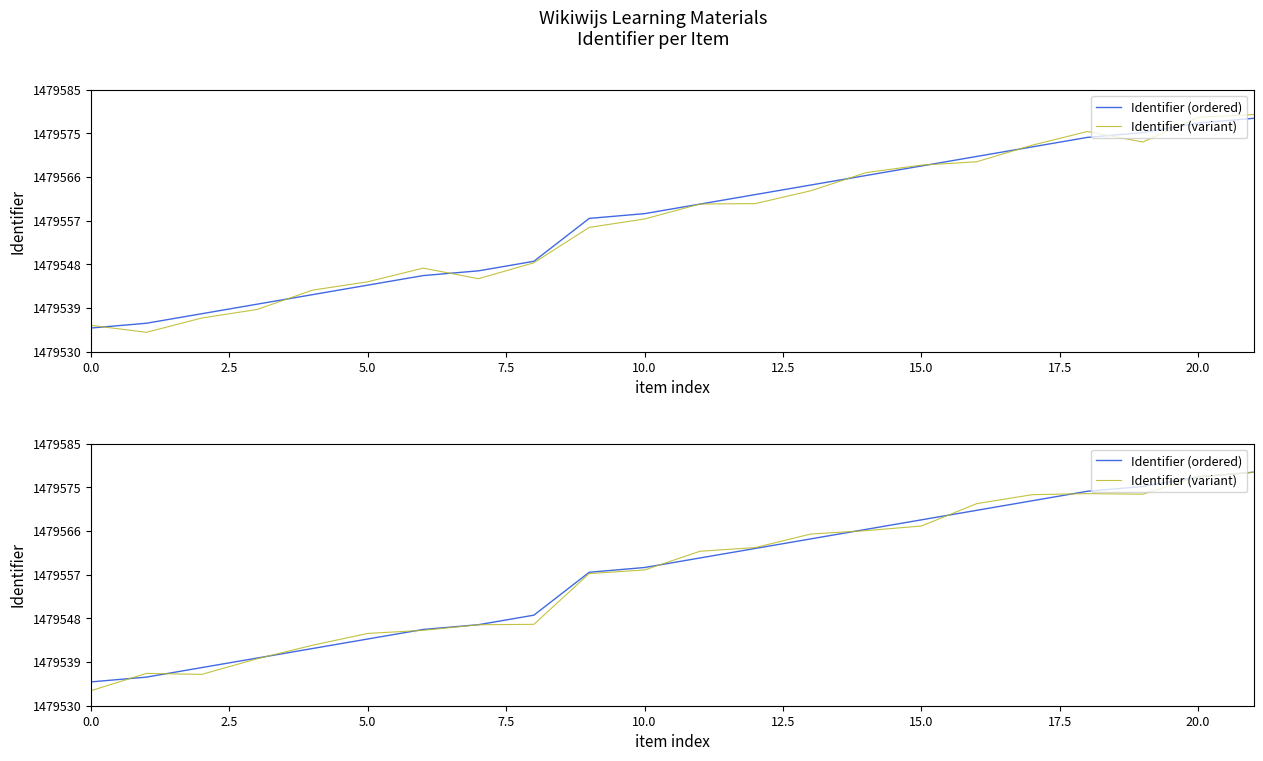

Rank the series by their average value, from highest to lowest.

Identifier (ordered), Identifier (variant)